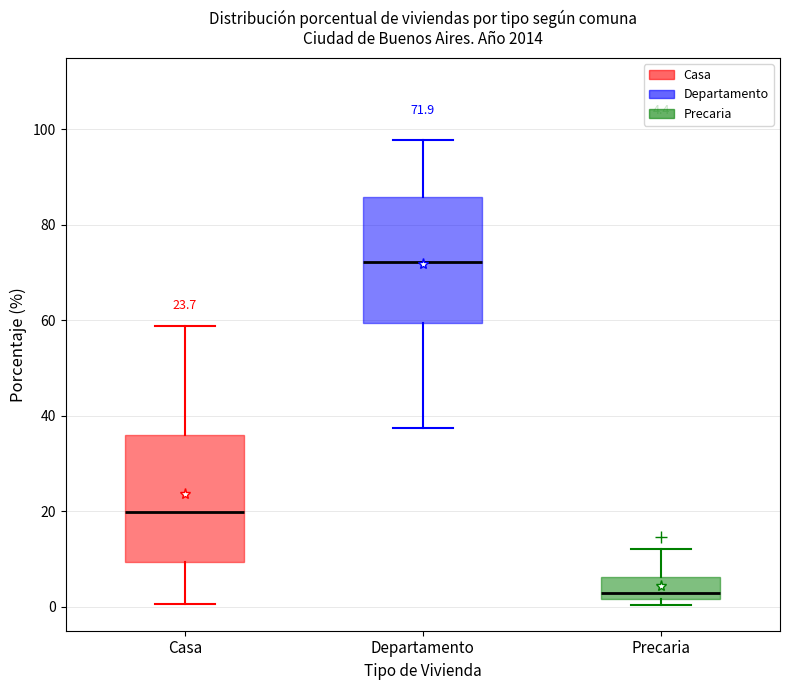

Which box has the highest median line?

Departamento